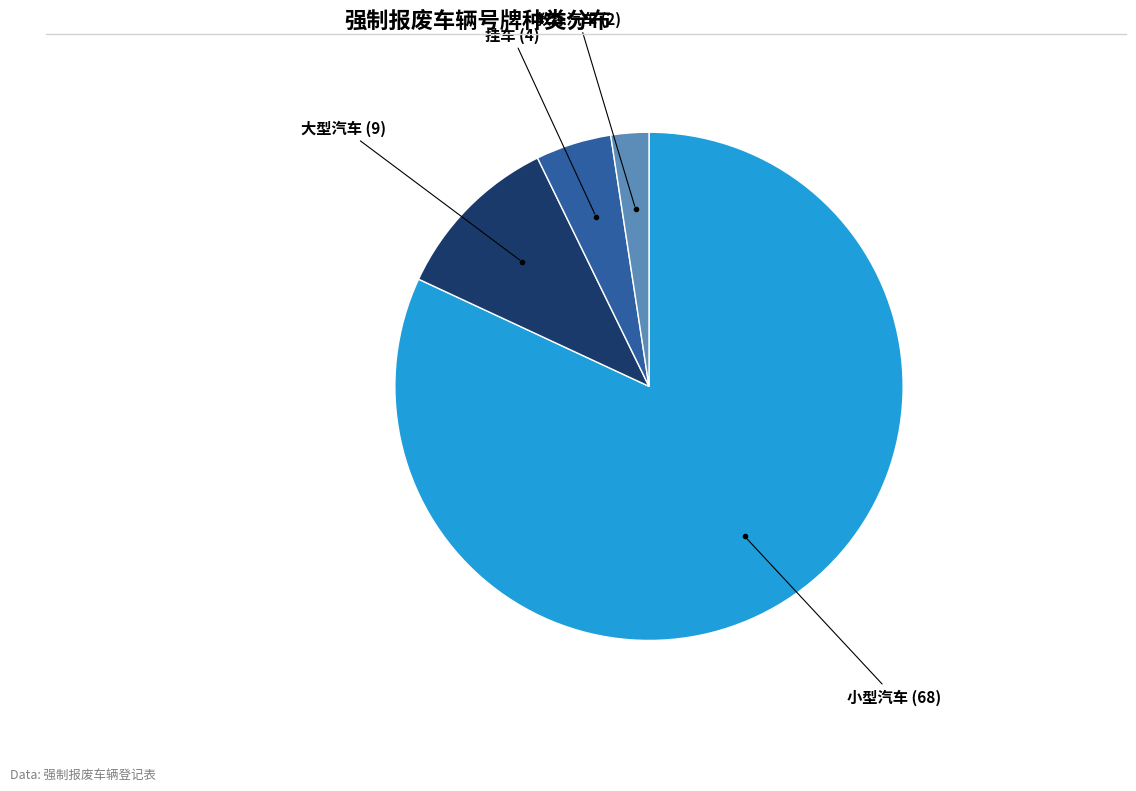

Which category accounts for the majority?

小型汽车